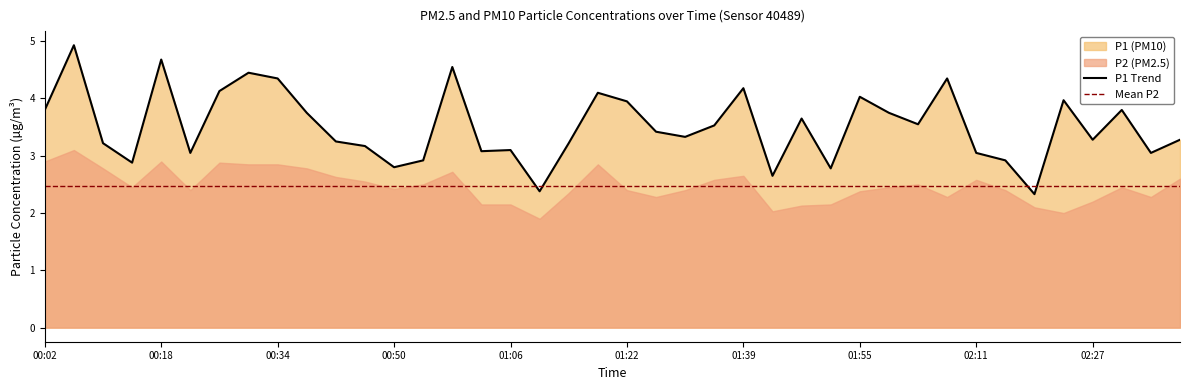

Where is the data nearest to the value 3?

00:22